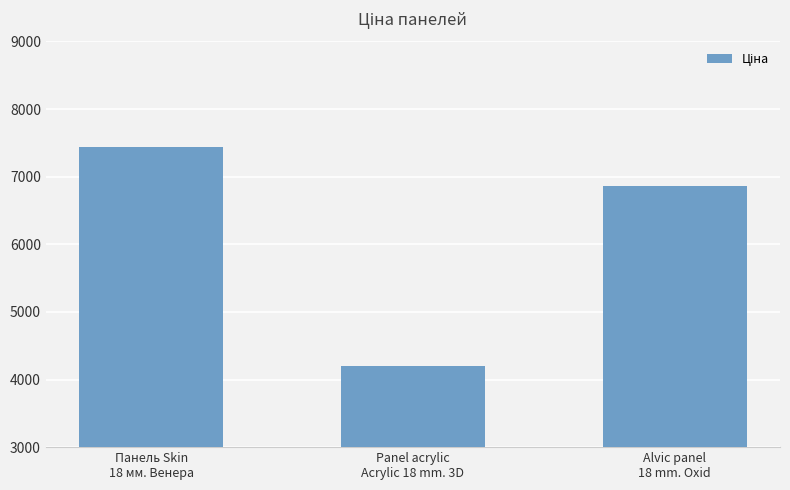

At which label does the data first exceed 6869?

Панель Skin
18 мм. Венера